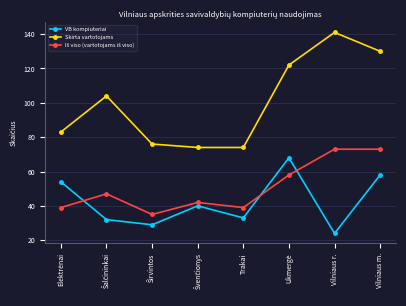

Which series has the widest spread of values?

Skirta vartotojams